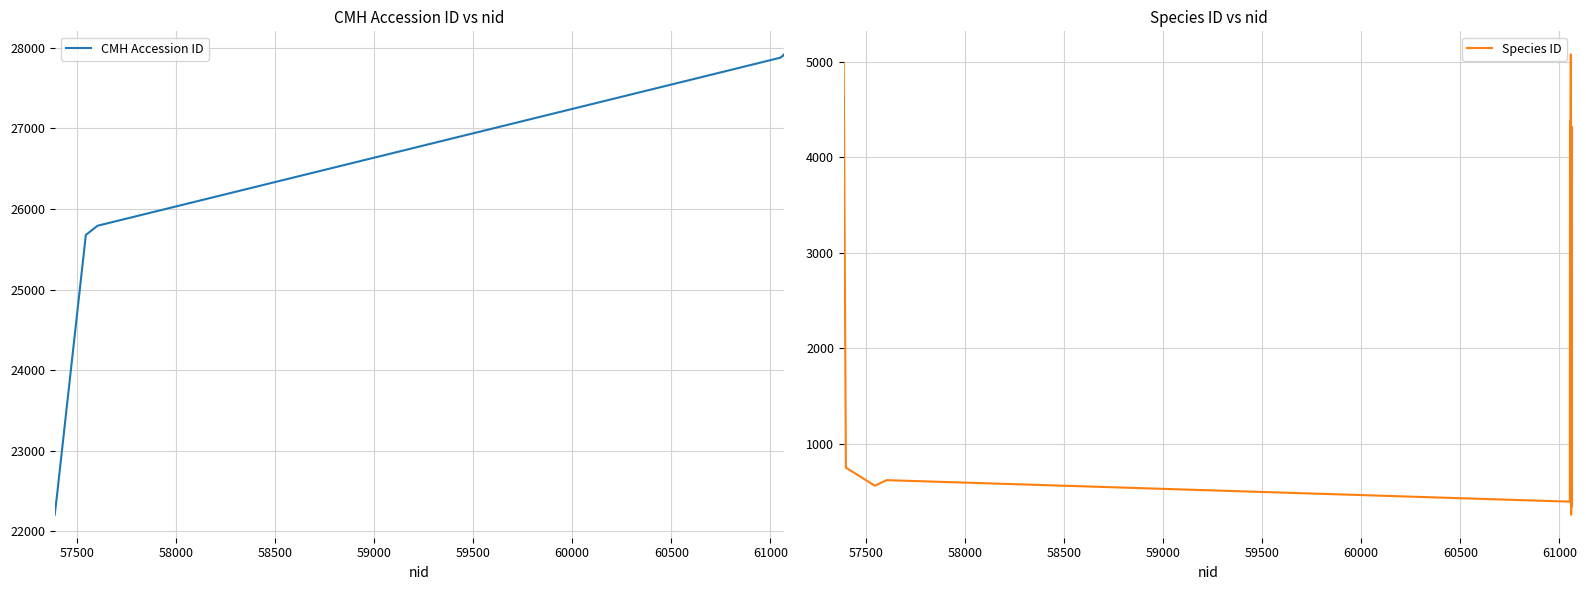

What is the minimum value for Species ID?

256